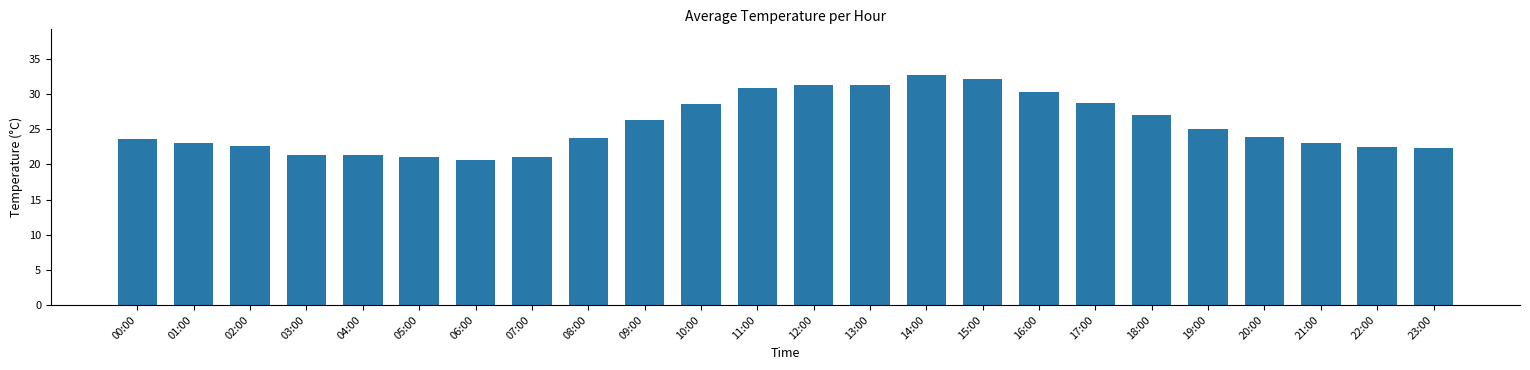

Where does the data first go above 23?

00:00